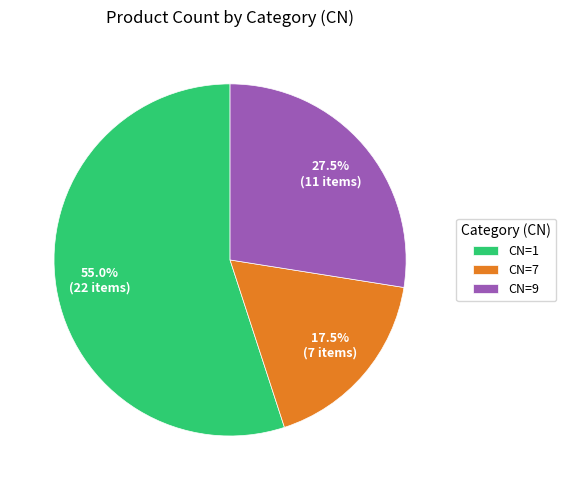

Which slice is the largest?

CN=1